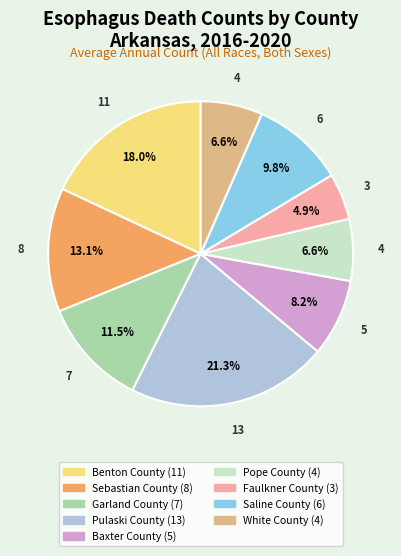

Which slice is the largest?

Pulaski County